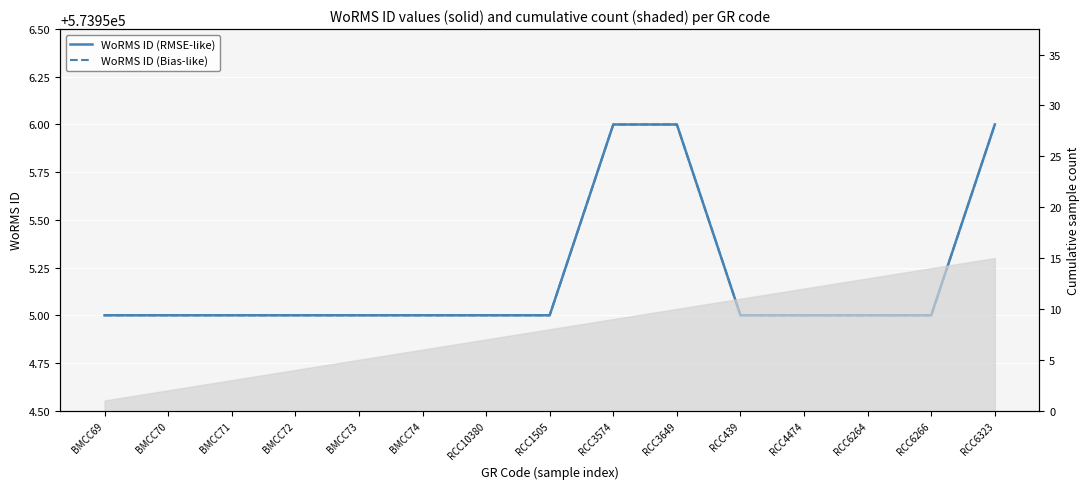

Count the WoRMS ID (Bias-like) values in the range 573955 to 573956.

15